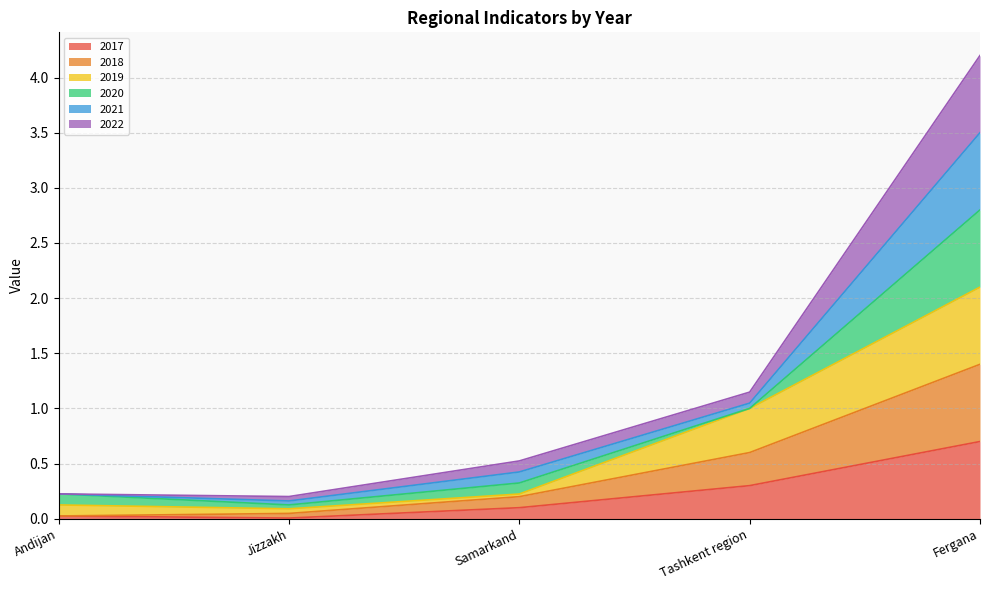

At which category is the sum across all series the highest?

Fergana